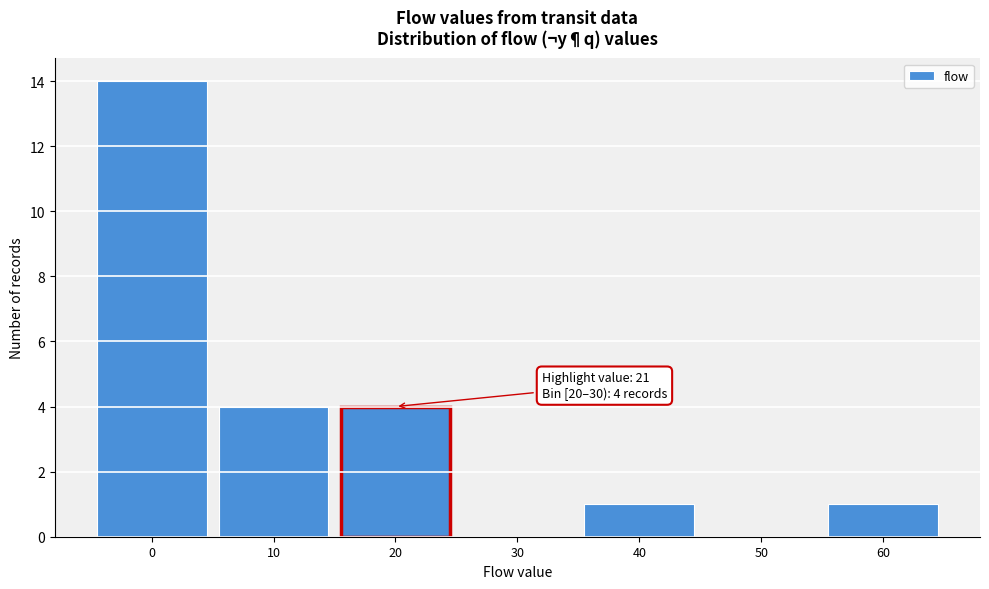

Reading right to left, extract all data points from this chart.

60=1	50=0	40=1	30=0	20=4	10=4	0=14